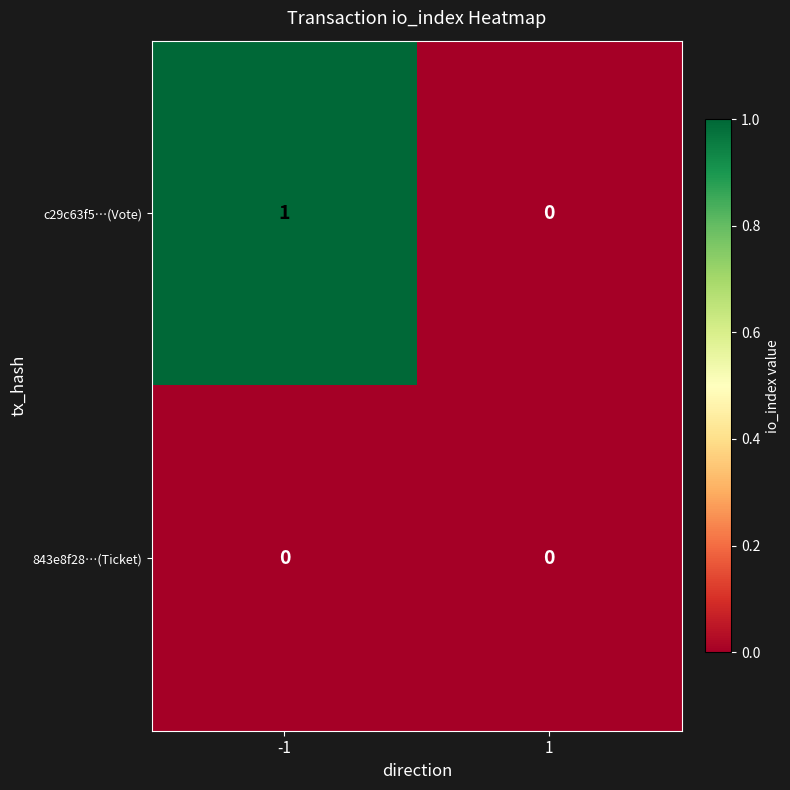

True or false: 843e8f28…(Ticket) has a value of 0 at 1.

True